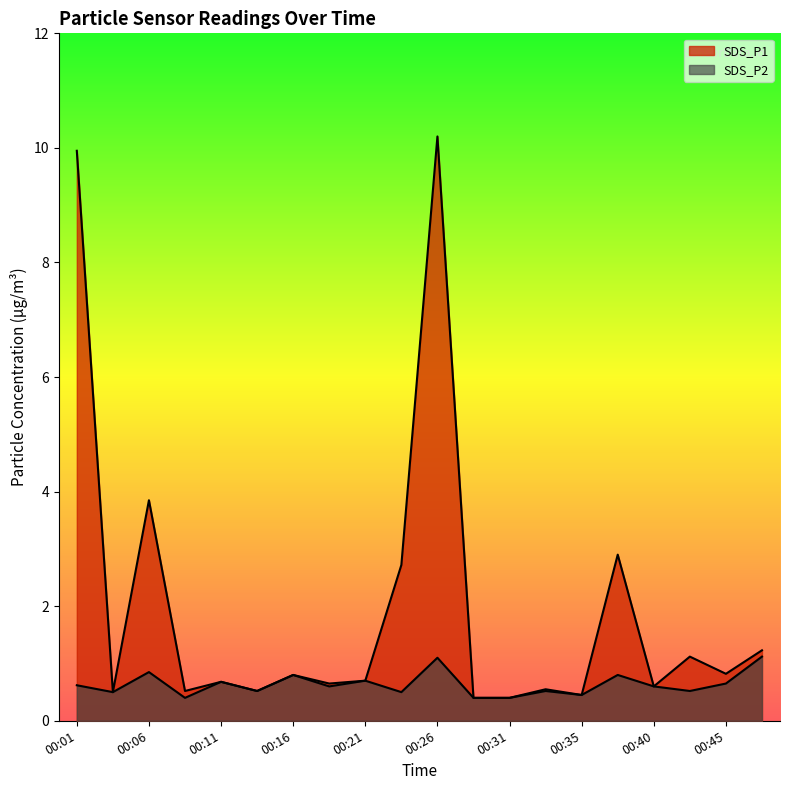

True or false: SDS_P2 and SDS_P1 intersect in this chart.

False